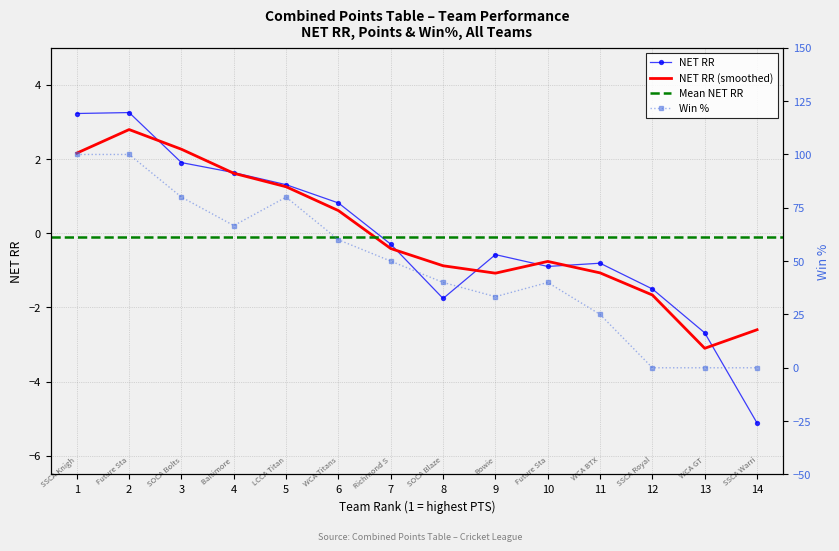

Reading right to left, list all the values displayed in this chart.

NET RR: -5.1	-2.7	-1.5	-0.8	-0.9	-0.6	-1.8	-0.3	0.8	1.3	1.6	1.9	3.3	3.2
WIN%: 0.0	0.0	0.0	25.0	40.0	33.3	40.0	50.0	60.0	80.0	66.7	80.0	100.0	100.0